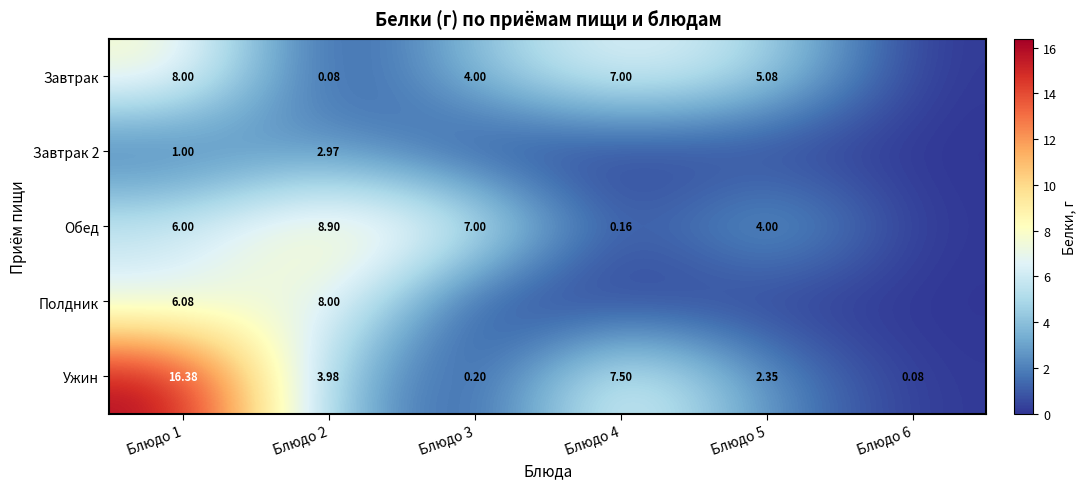

Is it true that Полдник equals 1.6 at Блюдо 2?

False